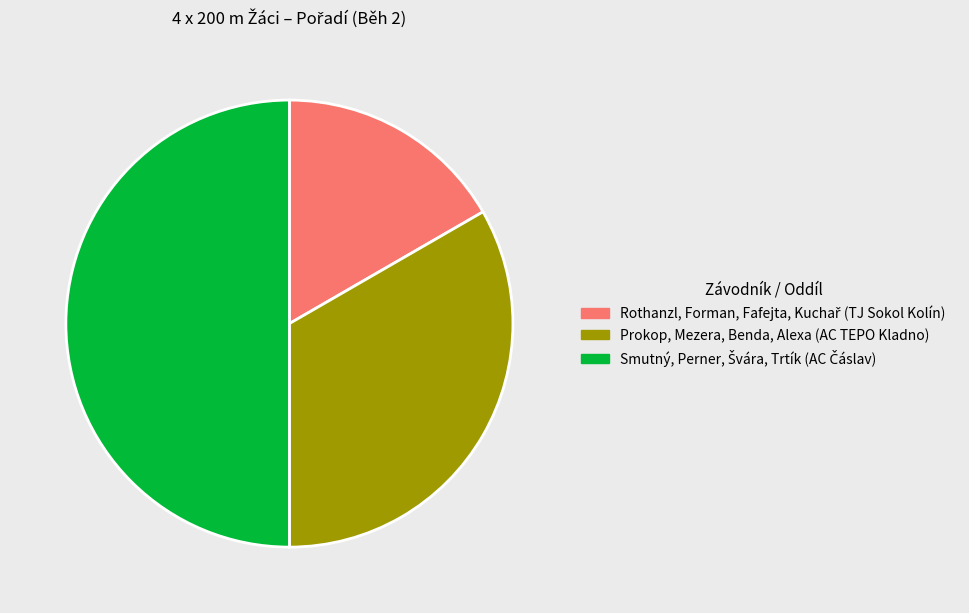

The Prokop, Mezera, Benda, Alexa (AC TEPO Kladno) slice represents 42% of the pie. True or false?

False